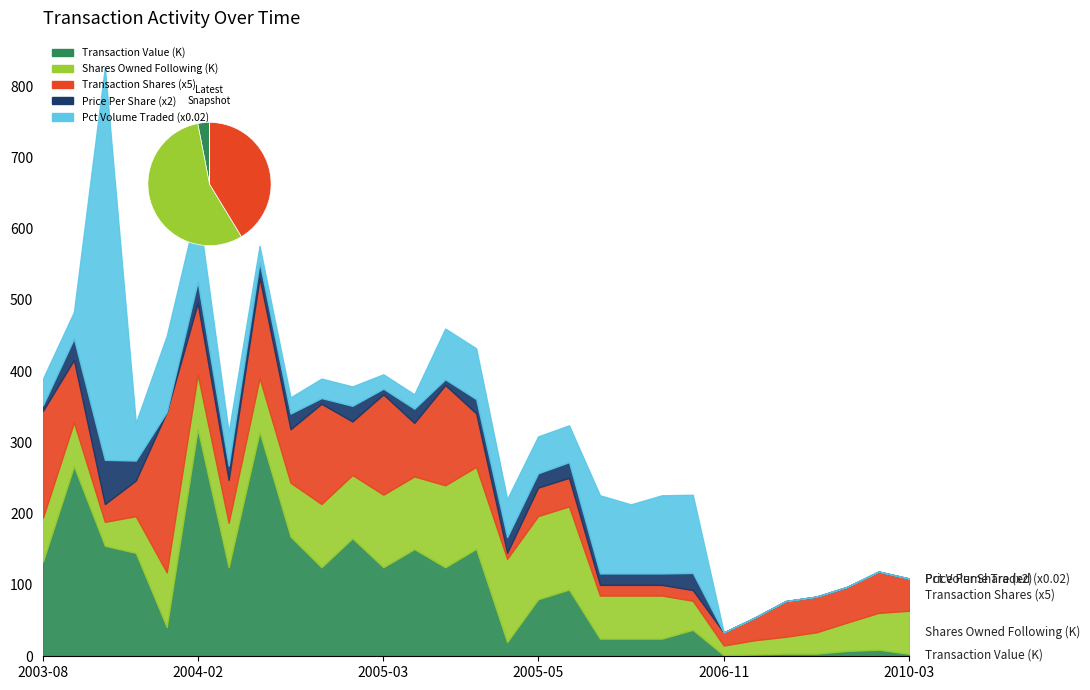

Reading right to left, transcribe all the data shown in this chart.

transactionValue: 2010-03-16=3330	2007-09-11=9241	2007-08-17=7500	2007-06-29=3700	2007-06-29=3700	2006-11-20=2536	2006-11-16=1464	2005-12-09=37110	2005-12-09=24750	2005-11-18=24750	2005-11-18=24750	2005-05-20=93600	2005-05-20=80000	2005-05-18=19991	2005-04-01=150750	2005-04-01=124875	2005-03-01=150450	2005-03-01=124875	2005-02-01=165600	2005-02-01=124875	2005-01-03=167850	2005-01-03=314719	2004-11-17=124800	2004-02-19=318920	2004-02-19=41175	2003-12-04=145000	2003-12-02=155100	2003-08-27=266700	2003-08-27=133005
sharesOwnedFollowingTransaction: 2010-03-16=60600	2007-09-11=51600	2007-08-17=40000	2007-06-29=30000	2007-06-29=23660	2006-11-20=20000	2006-11-16=13660	2005-12-09=40800	2005-12-09=60429	2005-11-18=60429	2005-11-18=60429	2005-05-20=116700	2005-05-20=116700	2005-05-18=116700	2005-04-01=115013	2005-04-01=115013	2005-03-01=101888	2005-03-01=101888	2005-02-01=88763	2005-02-01=88763	2005-01-03=75638	2005-01-03=75638	2004-11-17=62513	2004-02-19=76513	2004-02-19=76513	2003-12-04=51513	2003-12-02=33500	2003-08-27=61513	2003-08-27=61513
transactionShares: 2010-03-16=9000	2007-09-11=11600	2007-08-17=10000	2007-06-29=10000	2007-06-29=10000	2006-11-20=6340	2006-11-16=3660	2005-12-09=3000	2005-12-09=3000	2005-11-18=3000	2005-11-18=3000	2005-05-20=8000	2005-05-20=8000	2005-05-18=1687	2005-04-01=15000	2005-04-01=28125	2005-03-01=15000	2005-03-01=28125	2005-02-01=15000	2005-02-01=28125	2005-01-03=15000	2005-01-03=28125	2004-11-17=12000	2004-02-19=20000	2004-02-19=45000	2003-12-04=10000	2003-12-02=5000	2003-08-27=17500	2003-08-27=29956
transactionPricePerShare: 2010-03-16=0	2007-09-11=0	2007-08-17=0	2007-06-29=0	2007-06-29=0	2006-11-20=0	2006-11-16=0	2005-12-09=12	2005-12-09=8	2005-11-18=8	2005-11-18=8	2005-05-20=11	2005-05-20=10	2005-05-18=11	2005-04-01=10	2005-04-01=4	2005-03-01=10	2005-03-01=4	2005-02-01=11	2005-02-01=4	2005-01-03=11	2005-01-03=11	2004-11-17=10	2004-02-19=15	2004-02-19=0	2003-12-04=14	2003-12-02=31	2003-08-27=15	2003-08-27=4
pctVolumeTraded: 2010-03-16=0	2007-09-11=0	2007-08-17=0	2007-06-29=0	2007-06-29=0	2006-11-20=0	2006-11-16=0	2005-12-09=5483	2005-12-09=5483	2005-11-18=4847	2005-11-18=5483	2005-05-20=2585	2005-05-20=2585	2005-05-18=2669	2005-04-01=3562	2005-04-01=3562	2005-03-01=1008	2005-03-01=1008	2005-02-01=1362	2005-02-01=1362	2005-01-03=1137	2005-01-03=1137	2004-11-17=2355	2004-02-19=5347	2004-02-19=5347	2003-12-04=2639	2003-12-02=27530	2003-08-27=1861	2003-08-27=1861